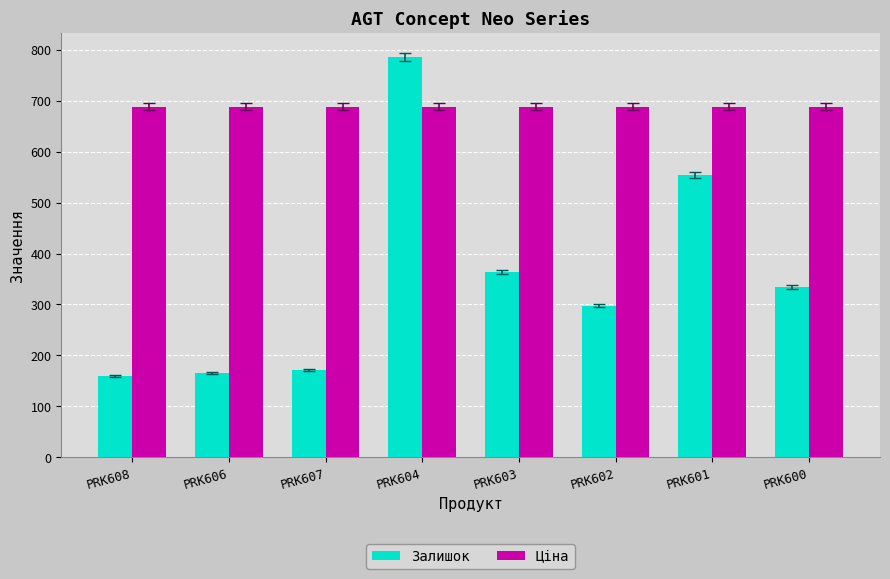

At which category is the sum across all series the highest?

PRK604